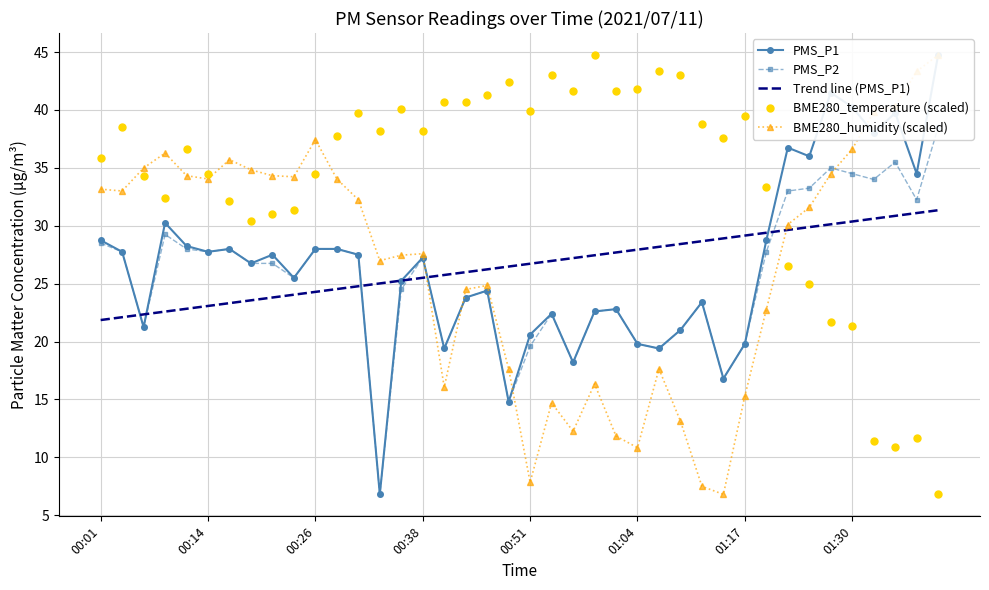

Is it true that Trend line (PMS_P1) equals 23.1 at 00:14?

True